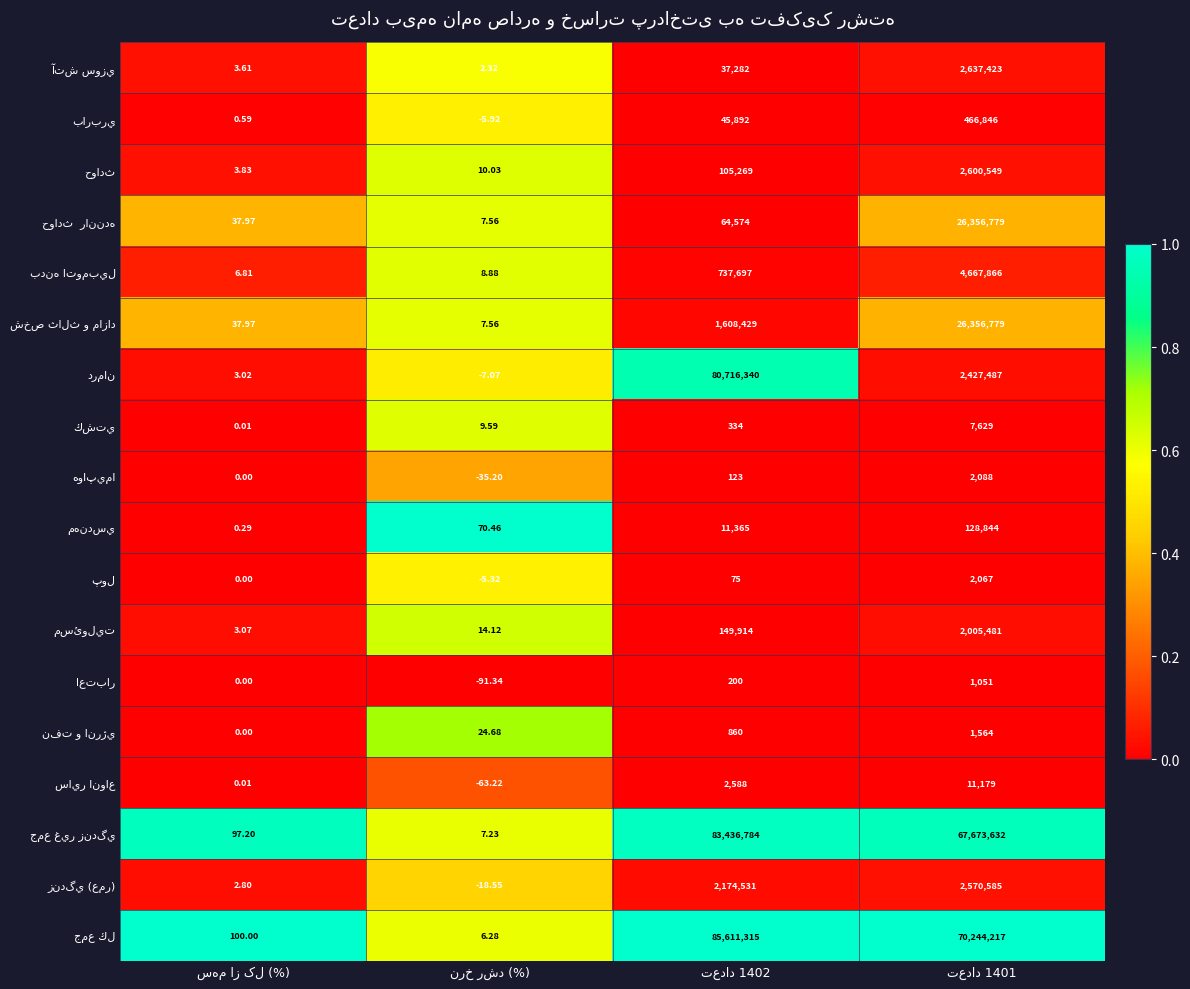

Count the number of data series in this chart.

18